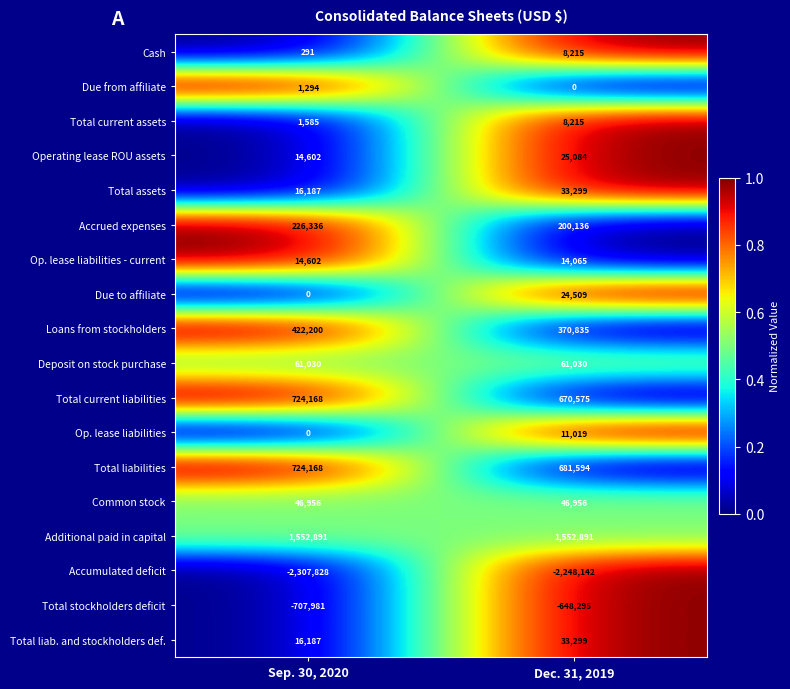

What is the total value across all series at Dec. 31, 2019?

845285